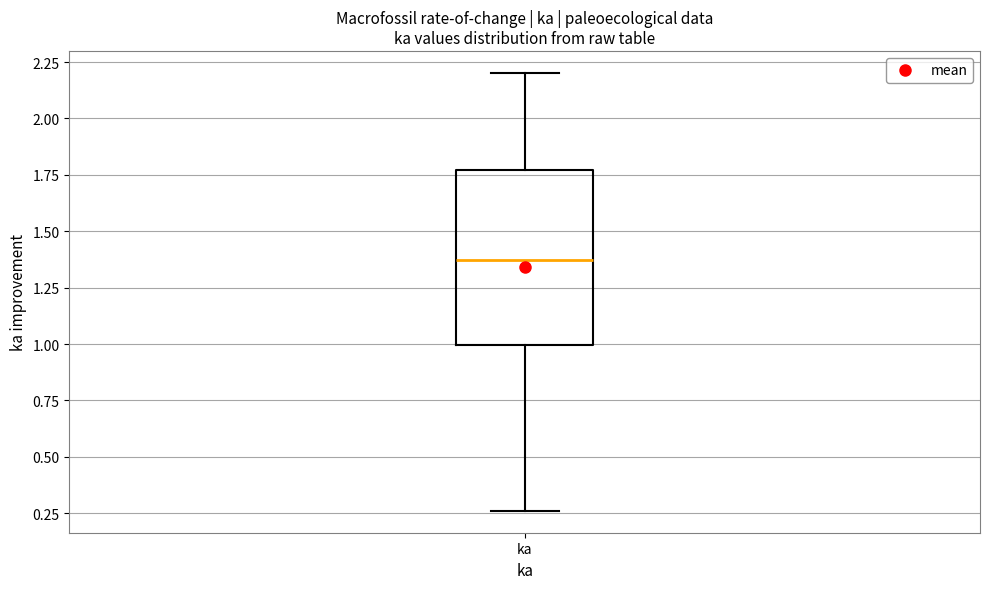

Transcribe this box plot: give where the median line is, the range the box spans, and where the two whiskers end, as read against the y-axis. The values are not printed on the chart, so give them approximately, as read against the axis.

median 1.35, box 1.00 to 1.75, whiskers 0.25 to 2.20